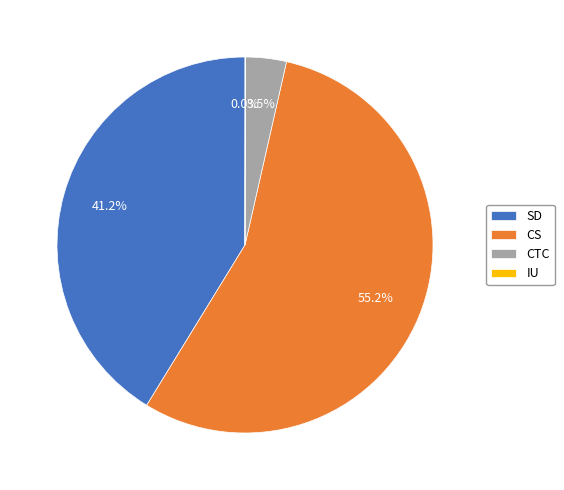

Between CS and SD, which is larger?

CS